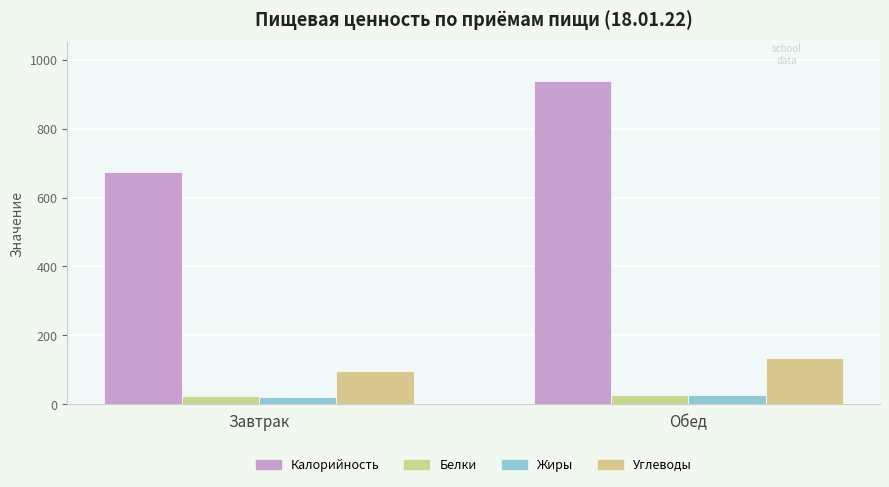

How many Жиры values are between 22 and 27?

2